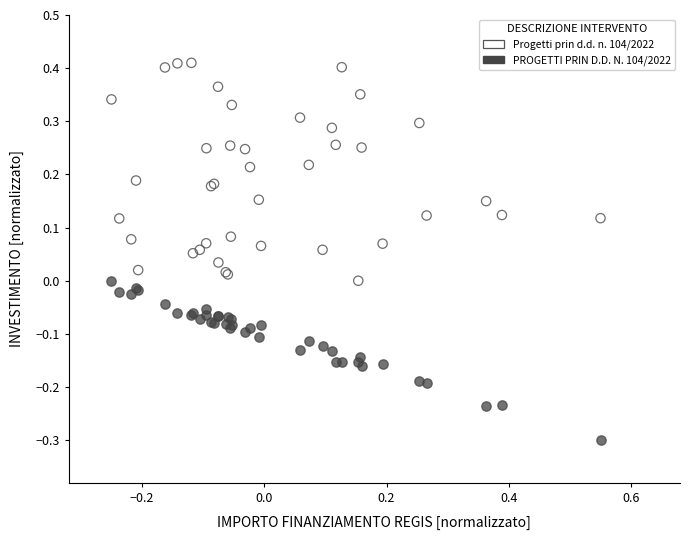

Which series reaches the minimum Y coordinate?

PROGETTI PRIN D.D. N. 104/2022